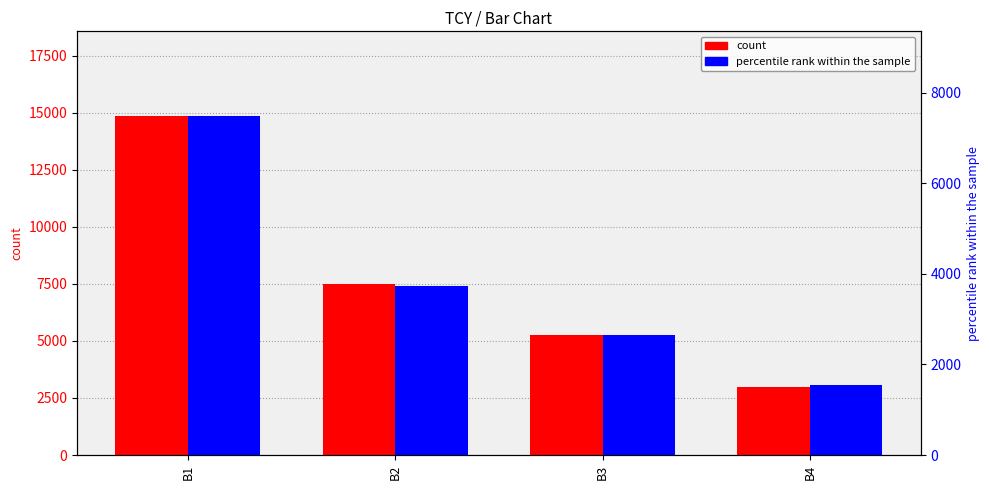

Rank the series by their maximum value, from highest to lowest.

count, percentile rank within the sample